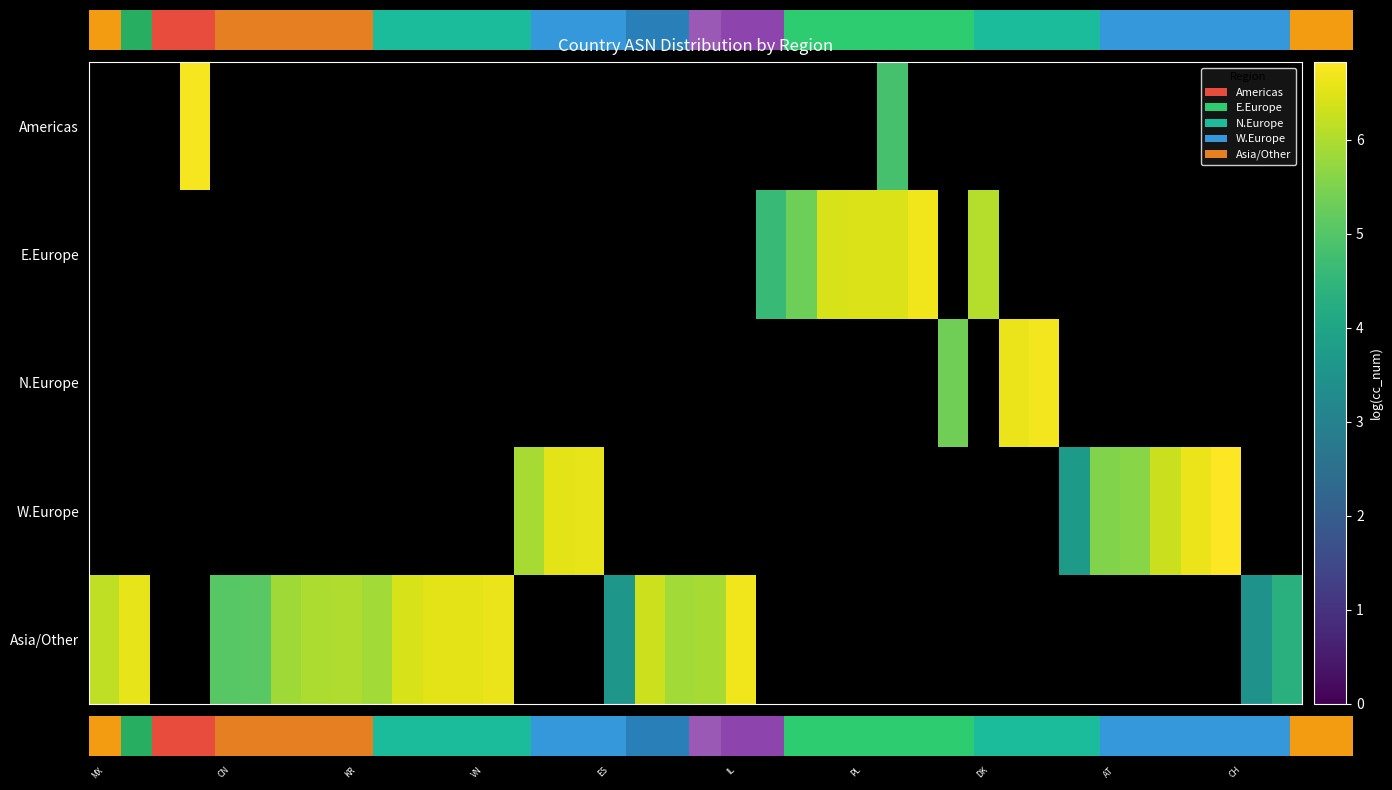

At how many categories does at least one series exceed 4?

38